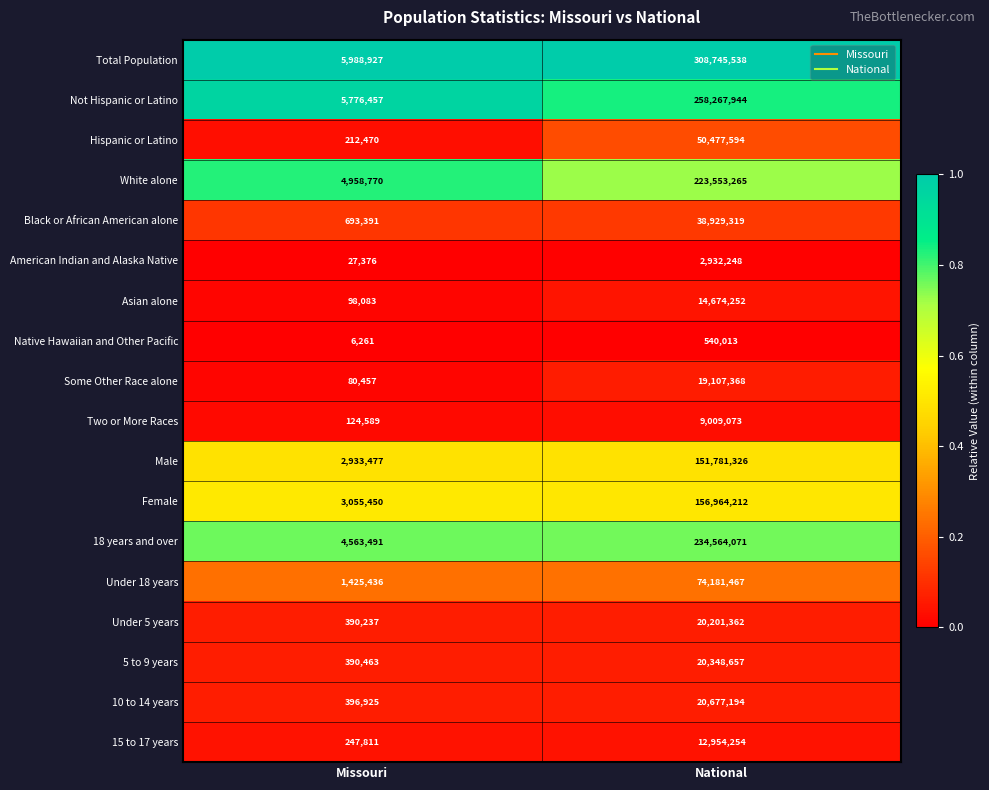

What is the difference between the highest and lowest values at National?

308205525